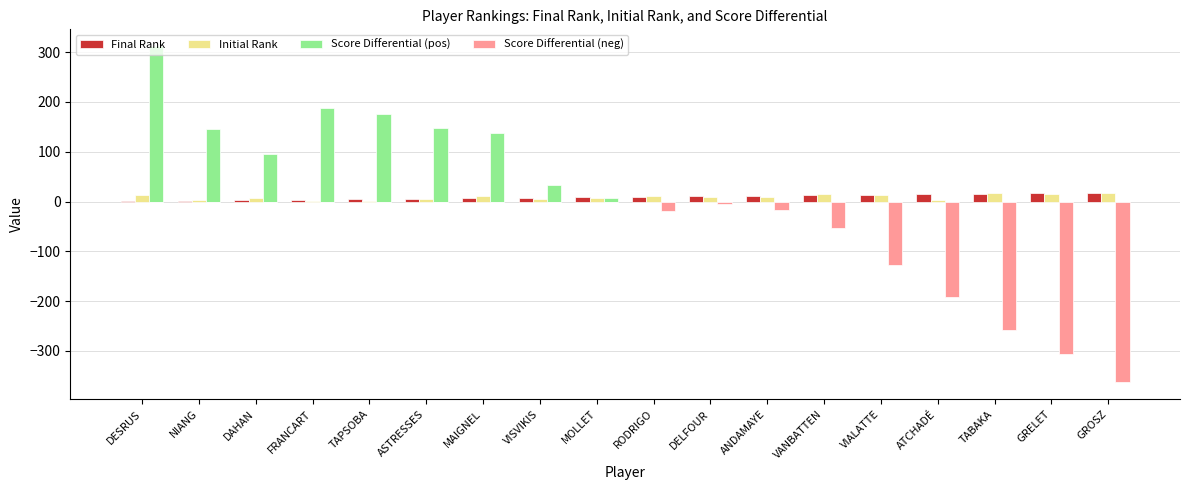

At which category does the chart reach its peak across all series?

DESRUS